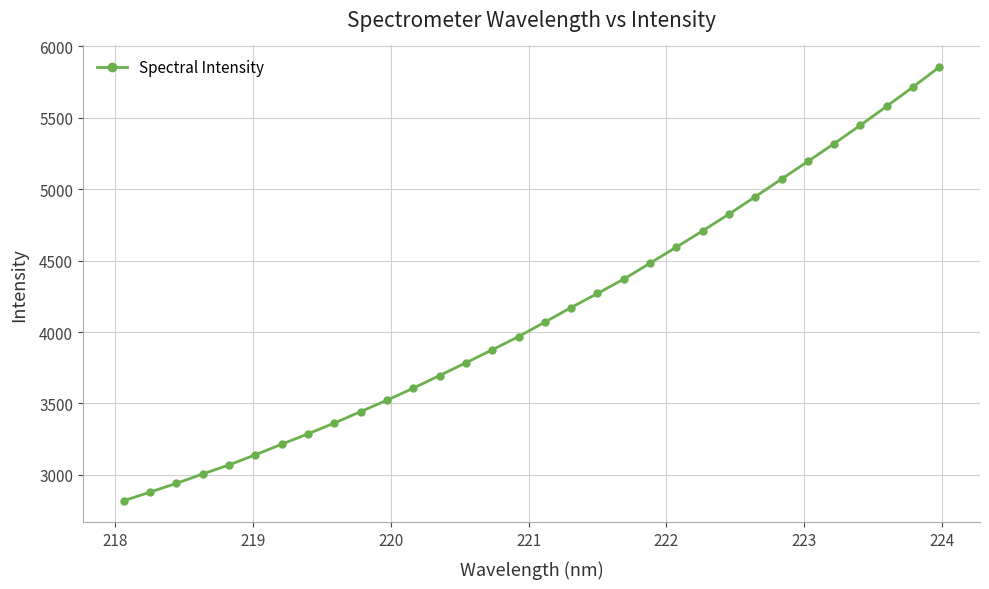

What is the value of the 22nd point from the left?

4594.7